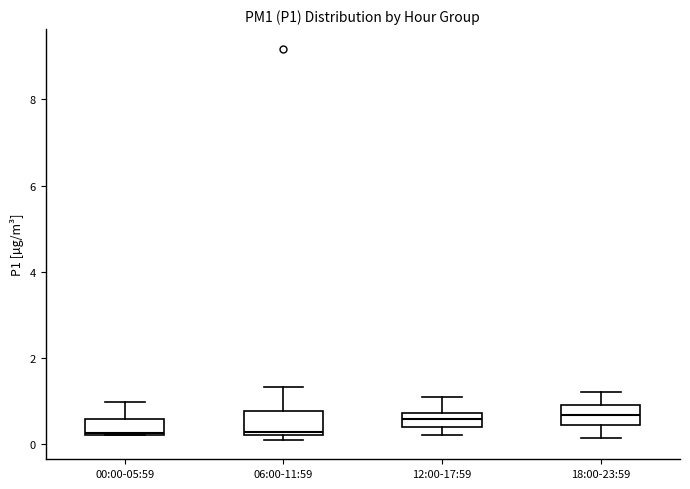

Where does the upper whisker of the box for 18:00-23:59 end on the y-axis? The values are not printed on the chart, so give them approximately, as read against the axis.

1.2